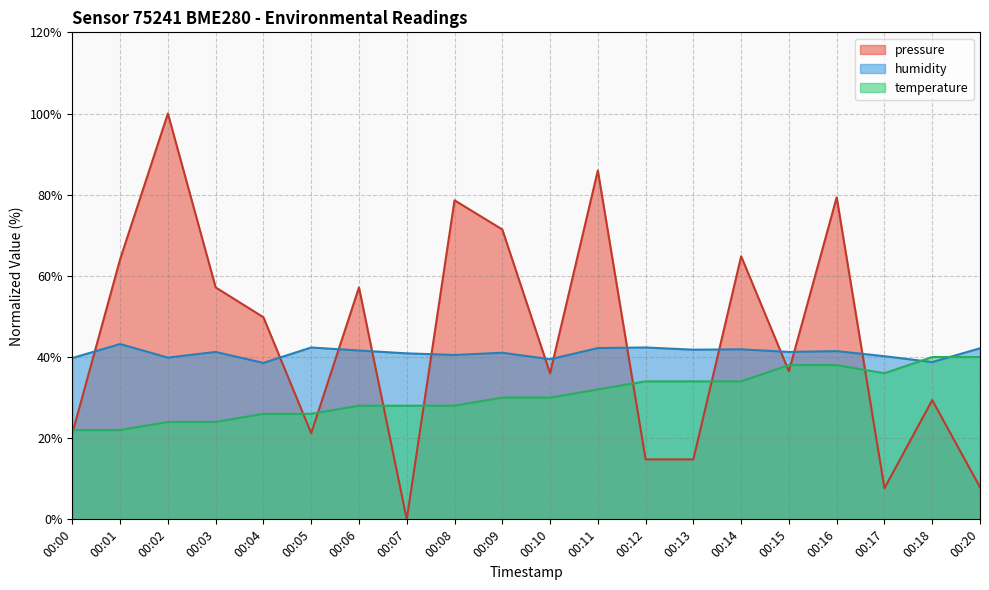

Which series ends up on top after the final intersection of humidity and pressure?

humidity